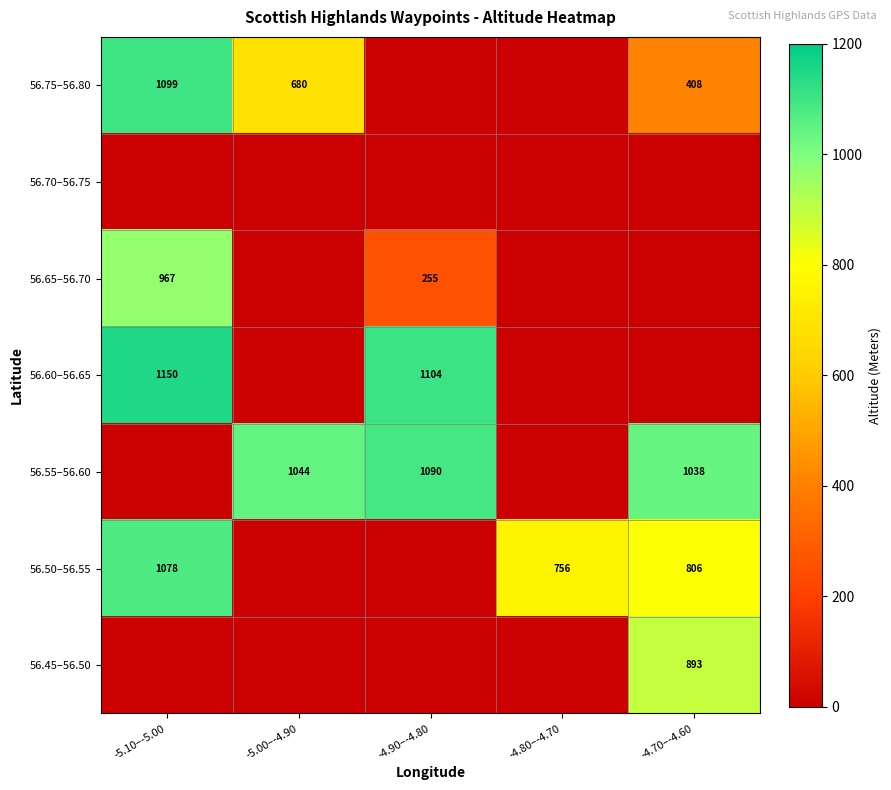

Is it true that 56.45–56.50 equals 893 at -4.70–-4.60?

True